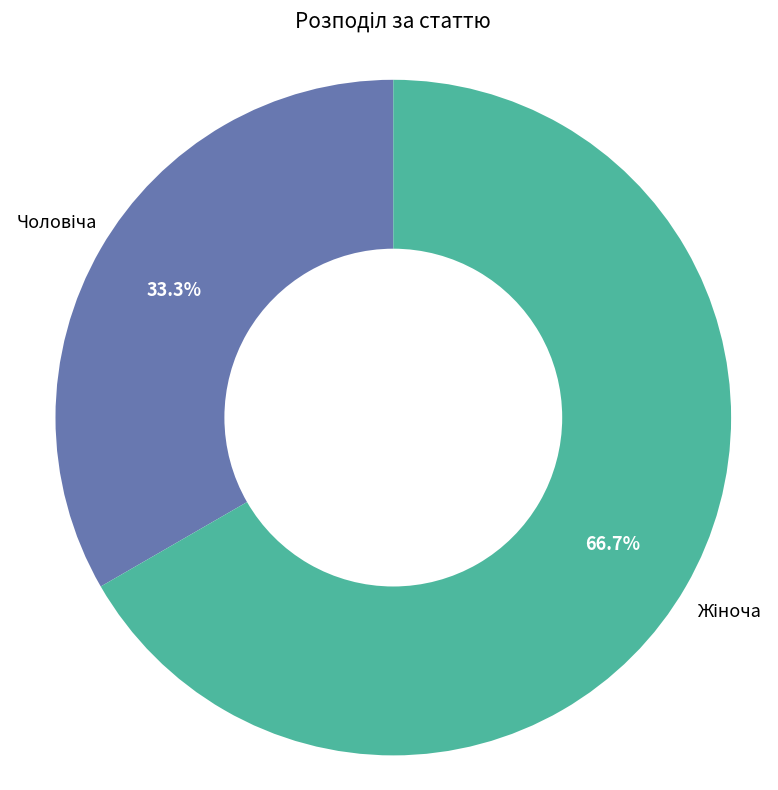

Is there a majority slice in this chart?

Yes